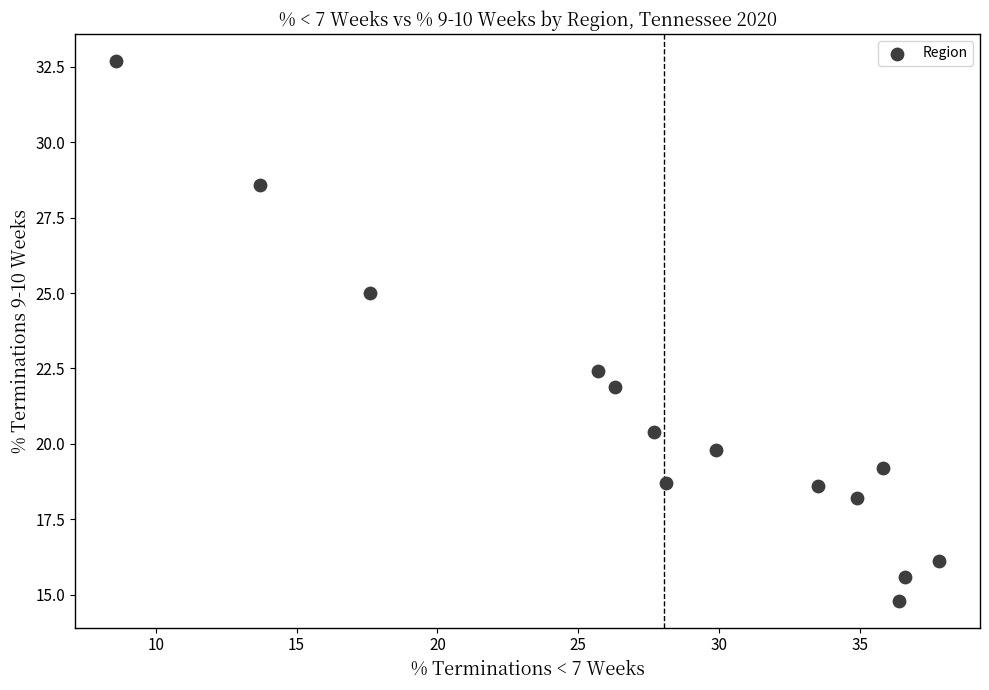

What Y value in the scatter plot is closest to 23?

22.4